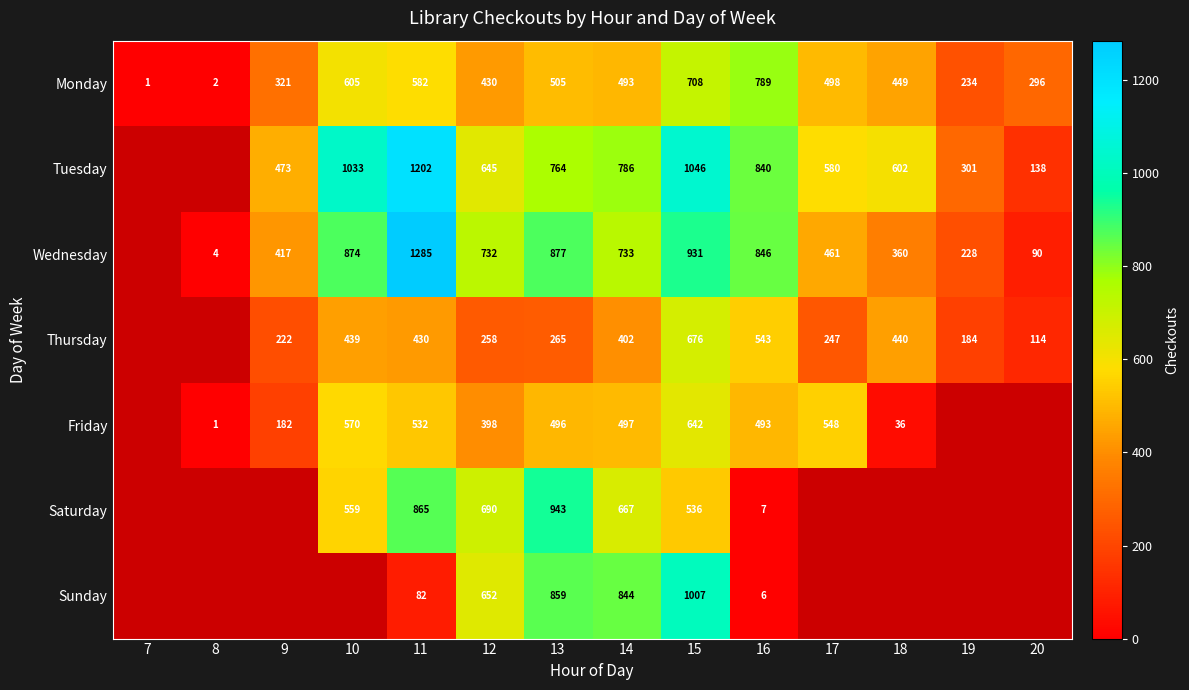

What is the difference between the highest and lowest values at 15?

510